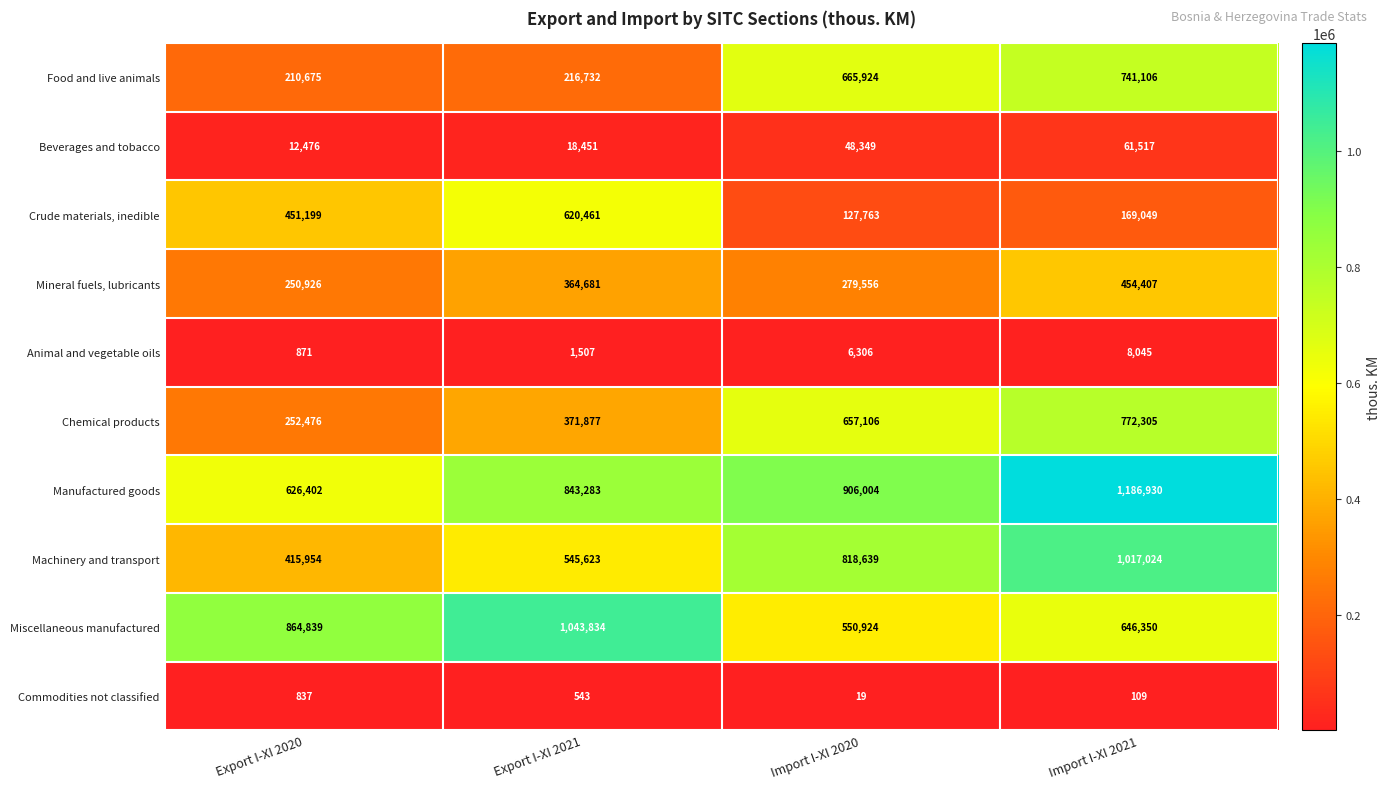

True or false: Beverages and tobacco has a value of 85733 at Import I-XI 2020.

False